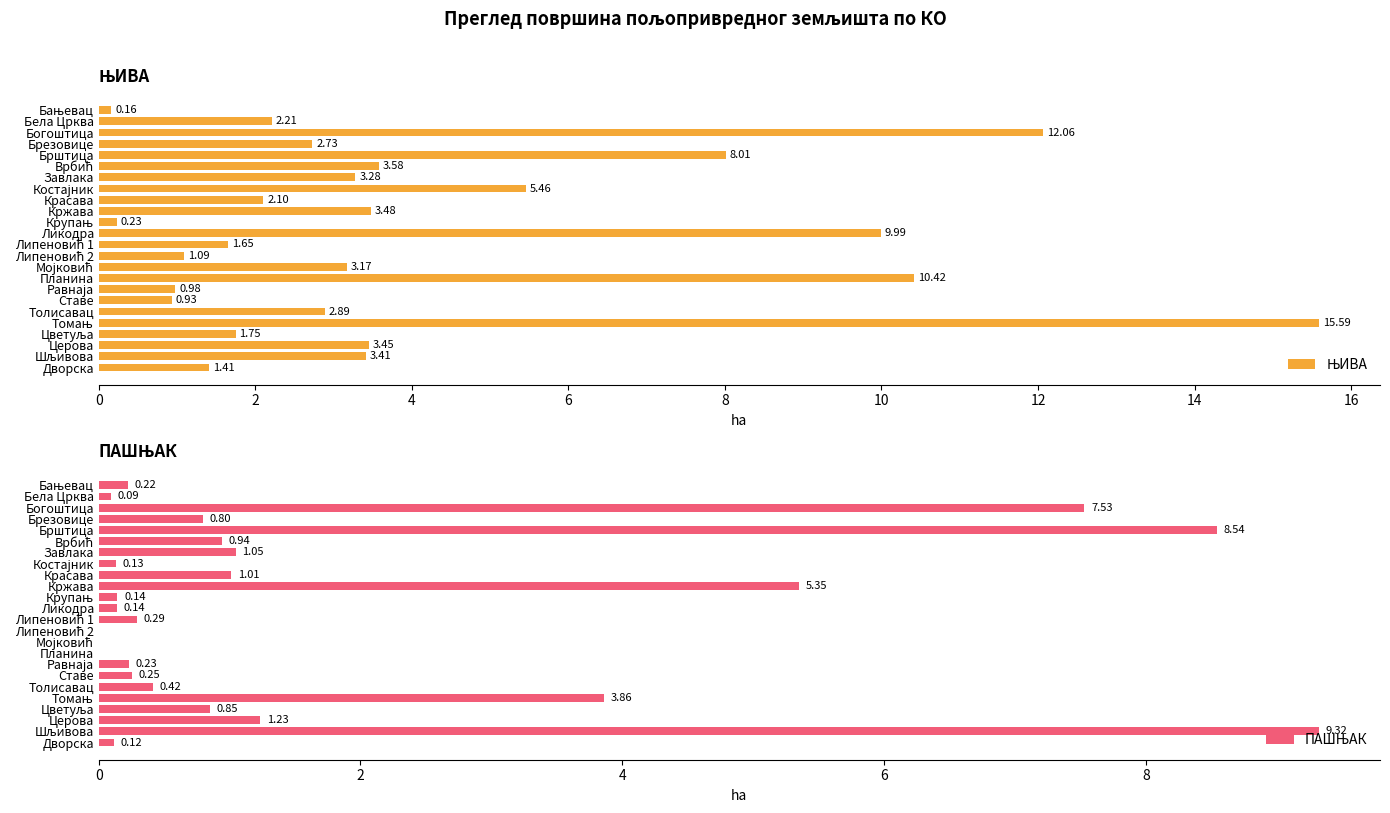

List the series in order of their overall mean, lowest first.

ПАШЊАК, ЊИВА